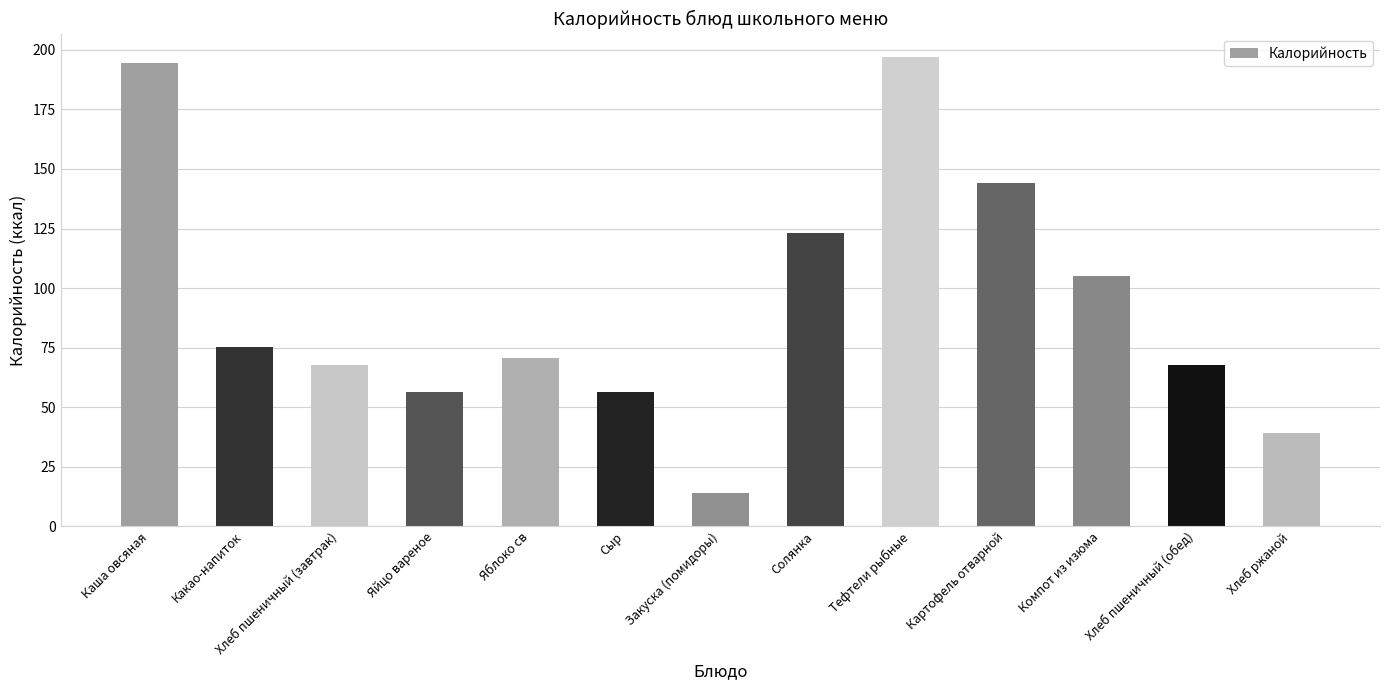

Does the chart contain any negative values?

No